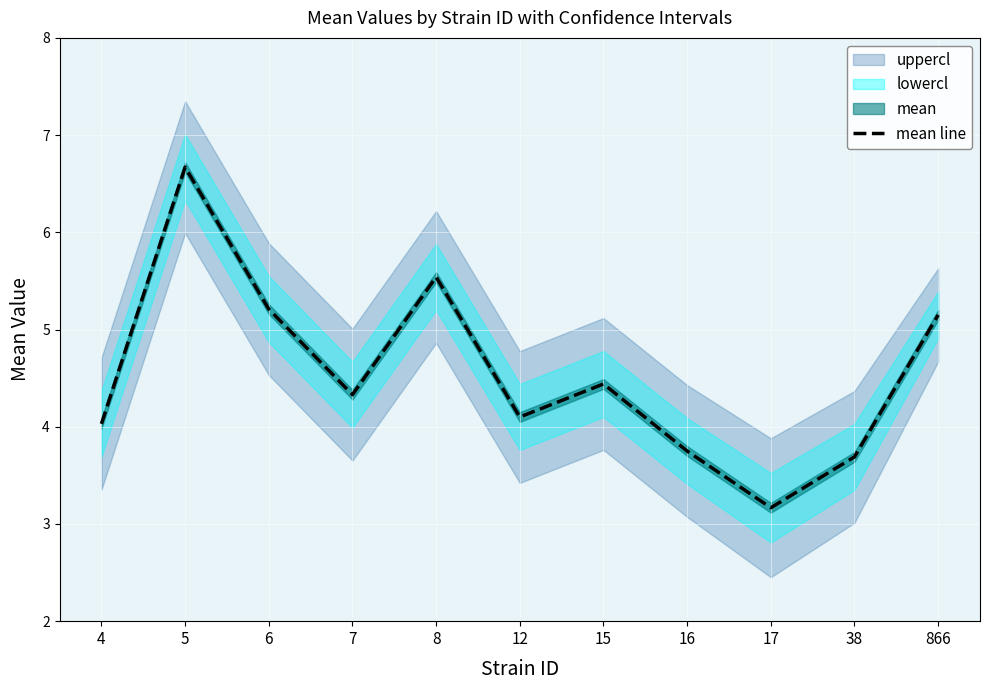

How many data points does each series have?

11